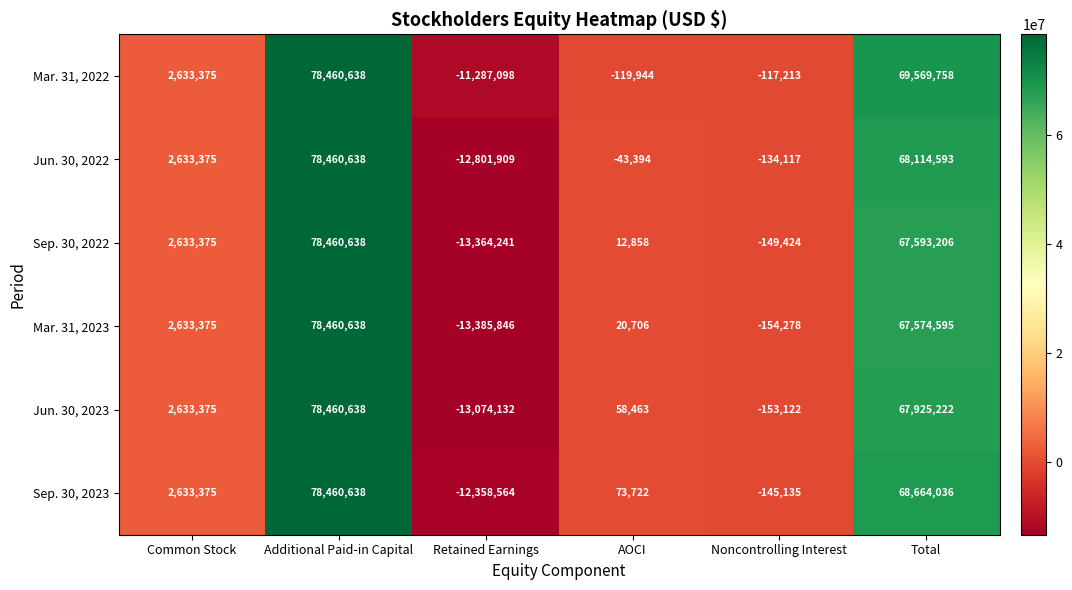

Rank the series at AOCI from highest to lowest value.

Sep. 30, 2023, Jun. 30, 2023, Mar. 31, 2023, Sep. 30, 2022, Jun. 30, 2022, Mar. 31, 2022